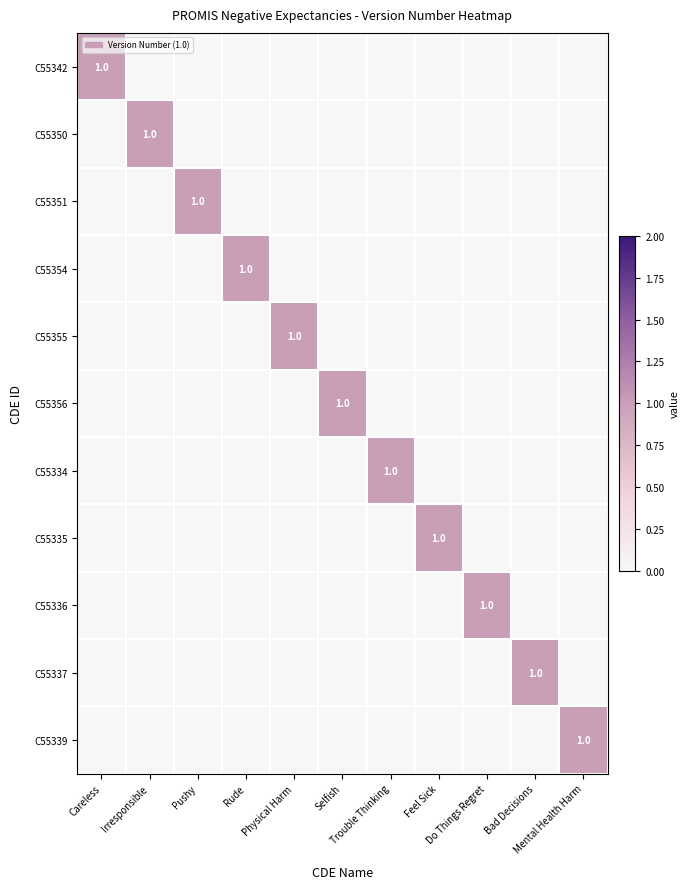

Rank the series by their maximum value, from highest to lowest.

C55342, C55350, C55351, C55354, C55355, C55356, C55334, C55335, C55336, C55337, C55339